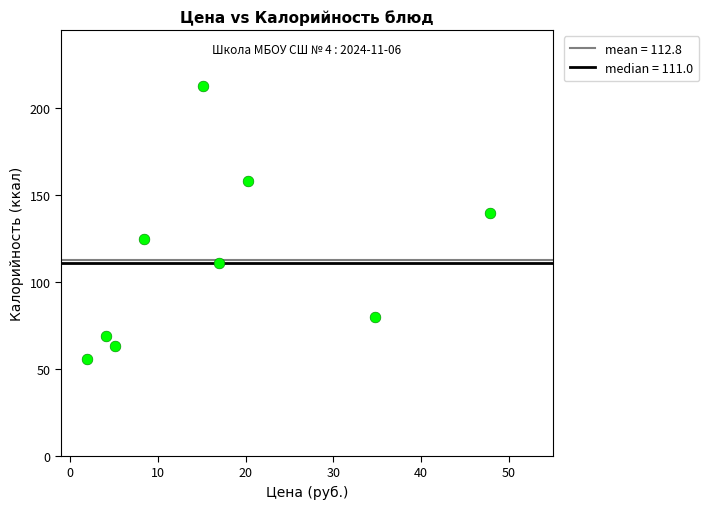

What is the average Y value?

113